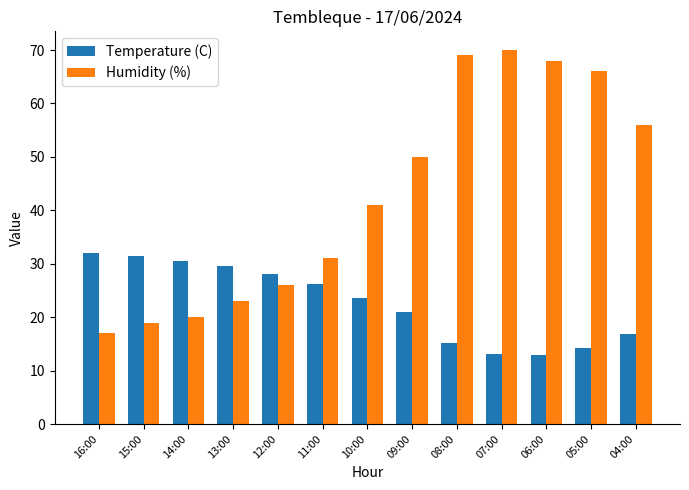

Rank the series by their maximum value, from lowest to highest.

Temperature (C), Humidity (%)